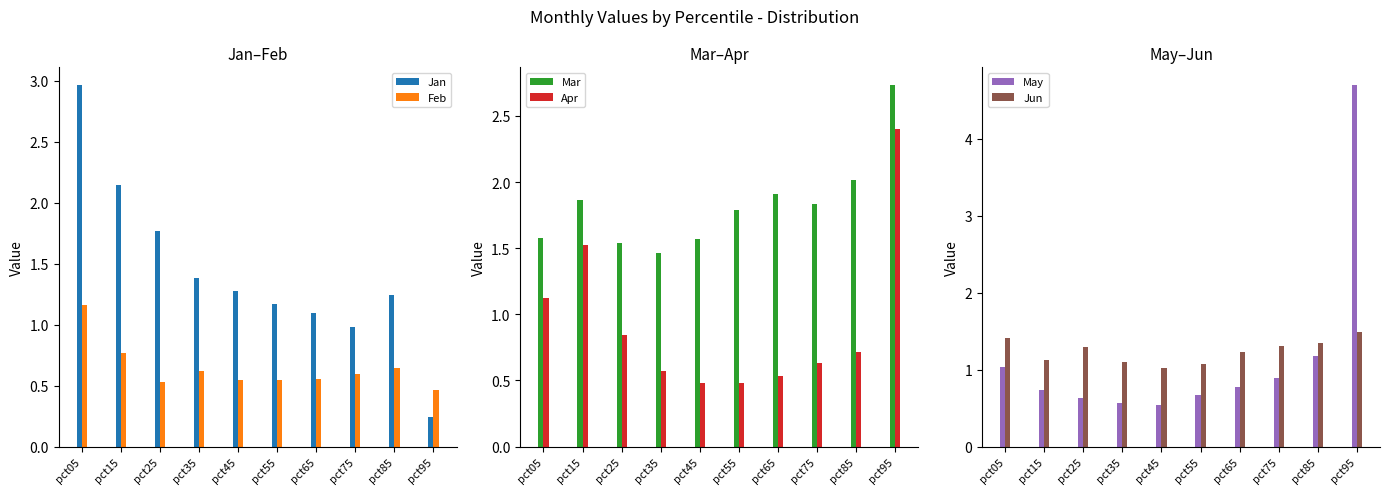

Count the number of categories in the chart.

10